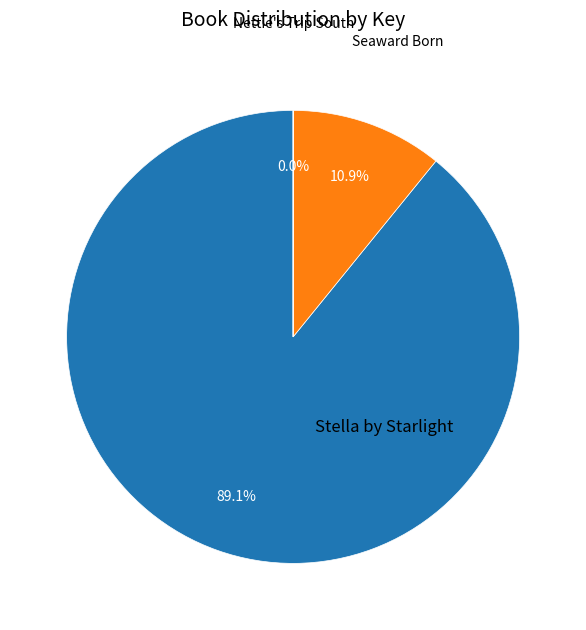

What percentage is the Stella by Starlight slice, to the nearest percent?

89%